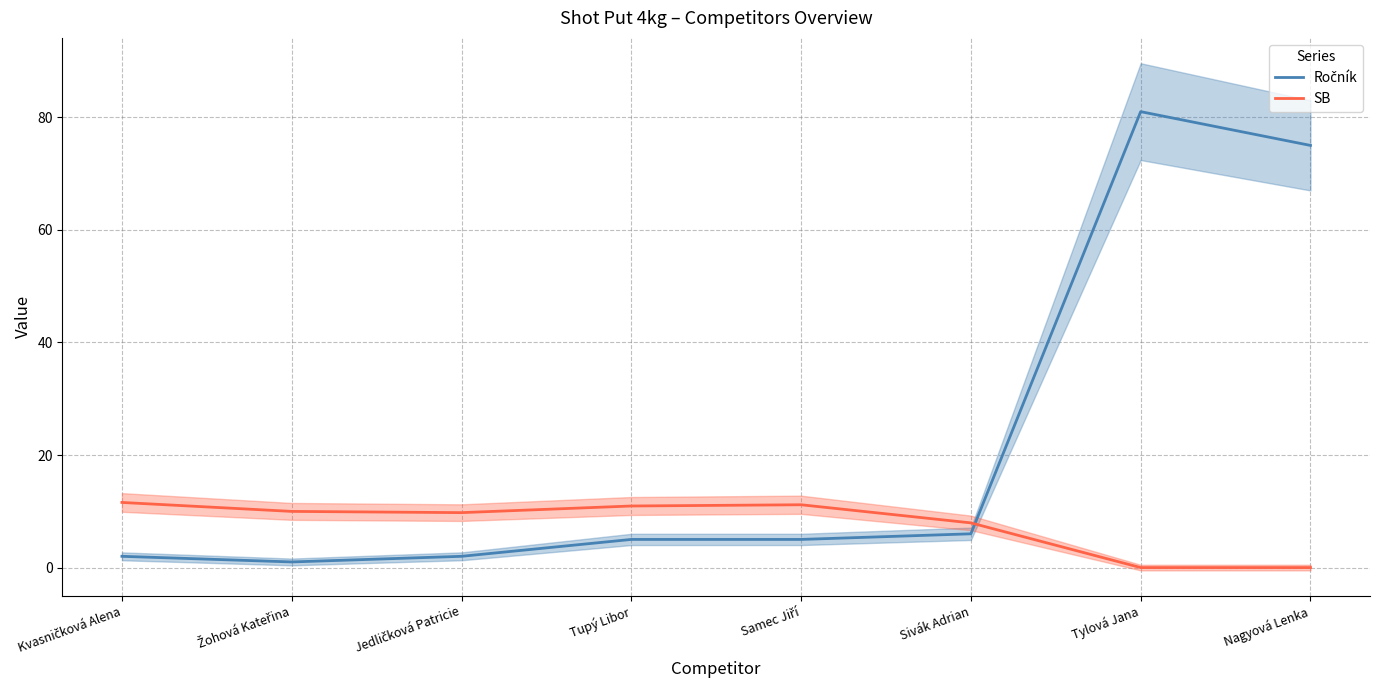

Reading left to right, extract all data points from this chart.

Ročník: Kvasničková Alena=2.0	Žohová Kateřina=1.0	Jedličková Patricie=2.0	Tupý Libor=5.0	Samec Jiří=5.0	Sivák Adrian=6.0	Tylová Jana=81.0	Nagyová Lenka=75.0
SB: Kvasničková Alena=11.6	Žohová Kateřina=10.0	Jedličková Patricie=9.8	Tupý Libor=10.9	Samec Jiří=11.2	Sivák Adrian=7.9	Tylová Jana=0.0	Nagyová Lenka=0.0